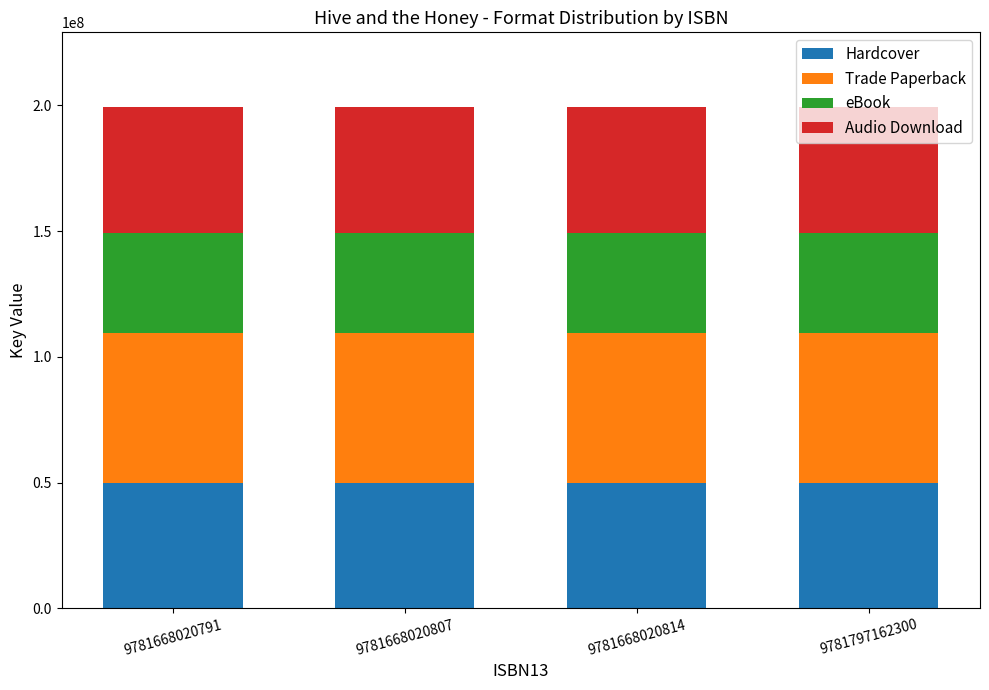

What is the total value across all series at 9781668020807?

199205736.0